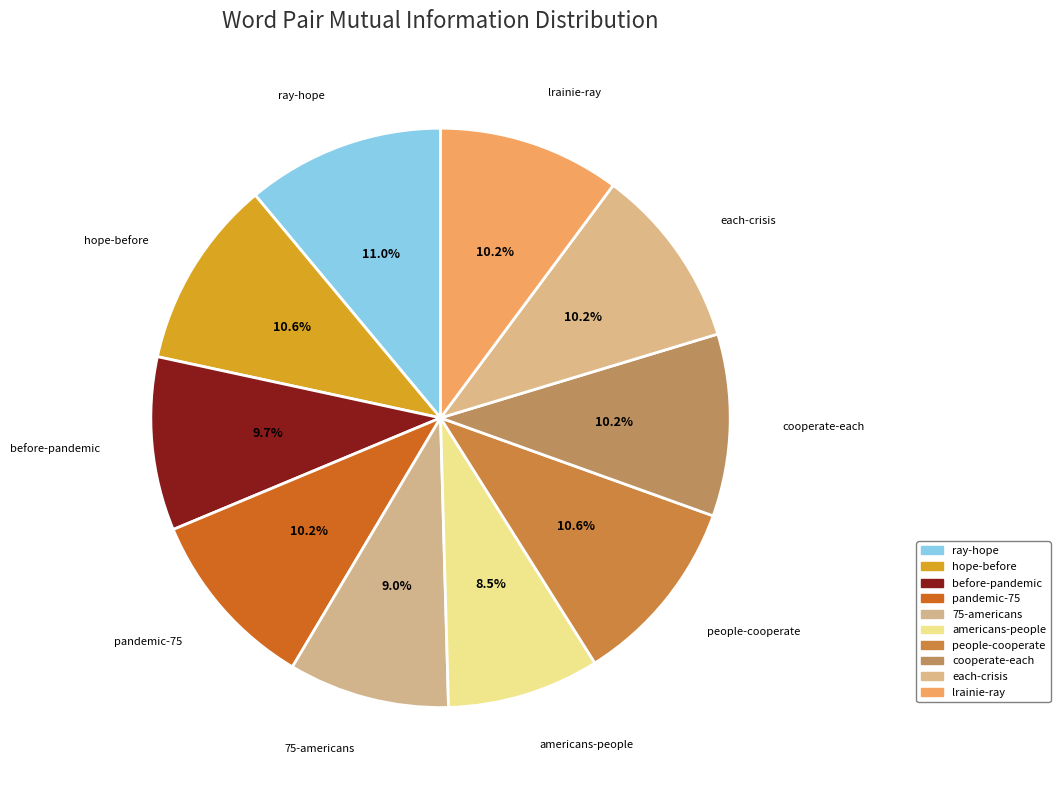

Does each-crisis account for over 50% of the chart?

No